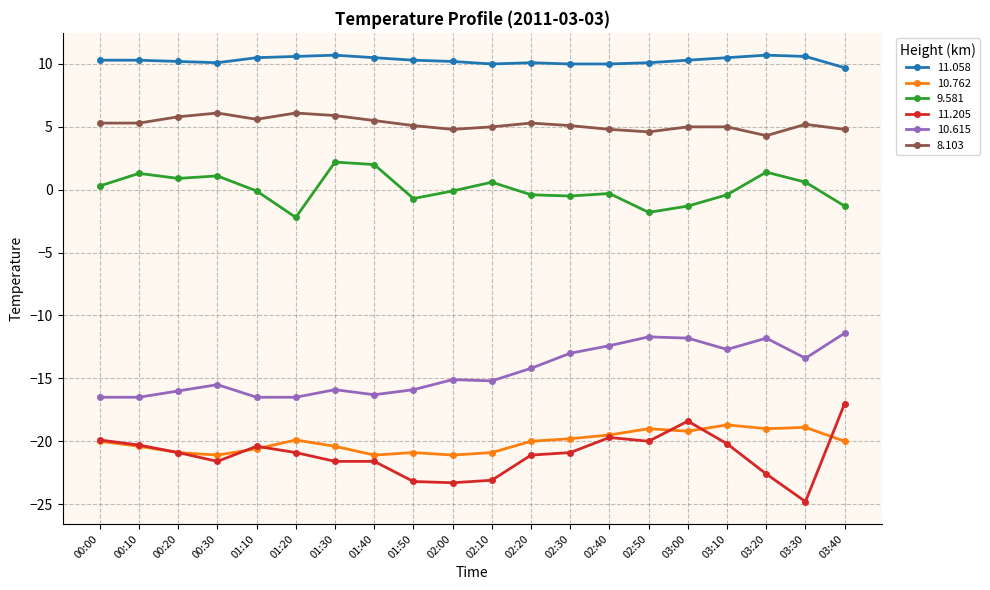

What is the difference between the highest and lowest values at 00:30?

31.7